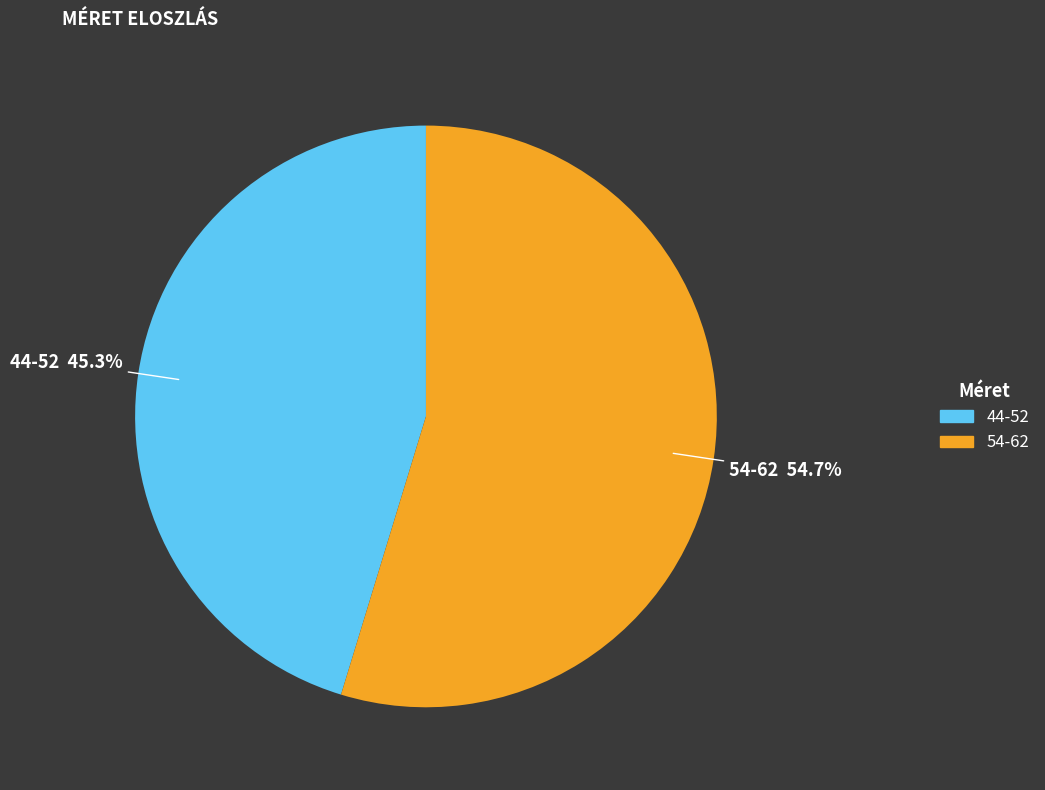

Is there a majority slice in this chart?

Yes